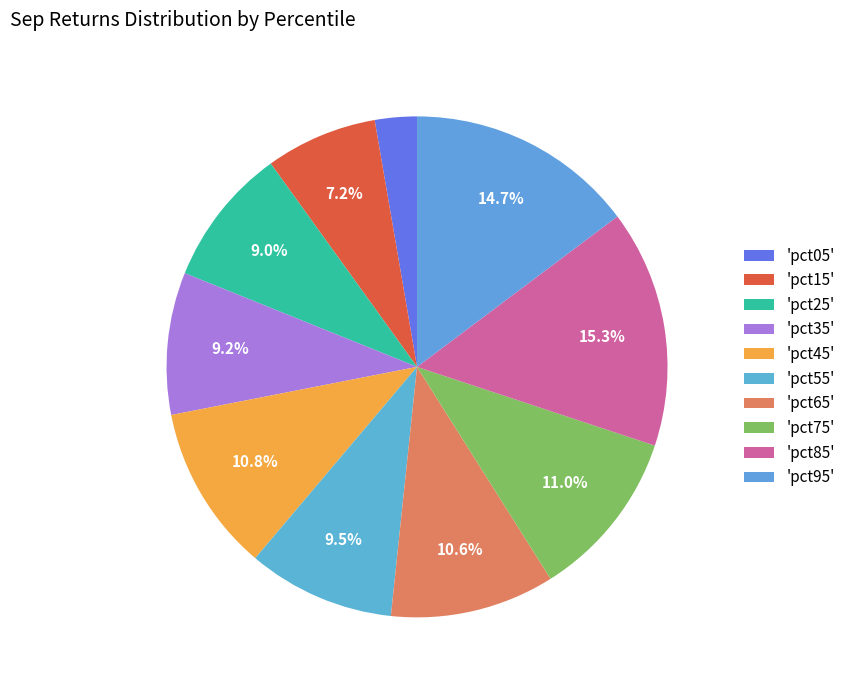

Is there a majority slice in this chart?

No